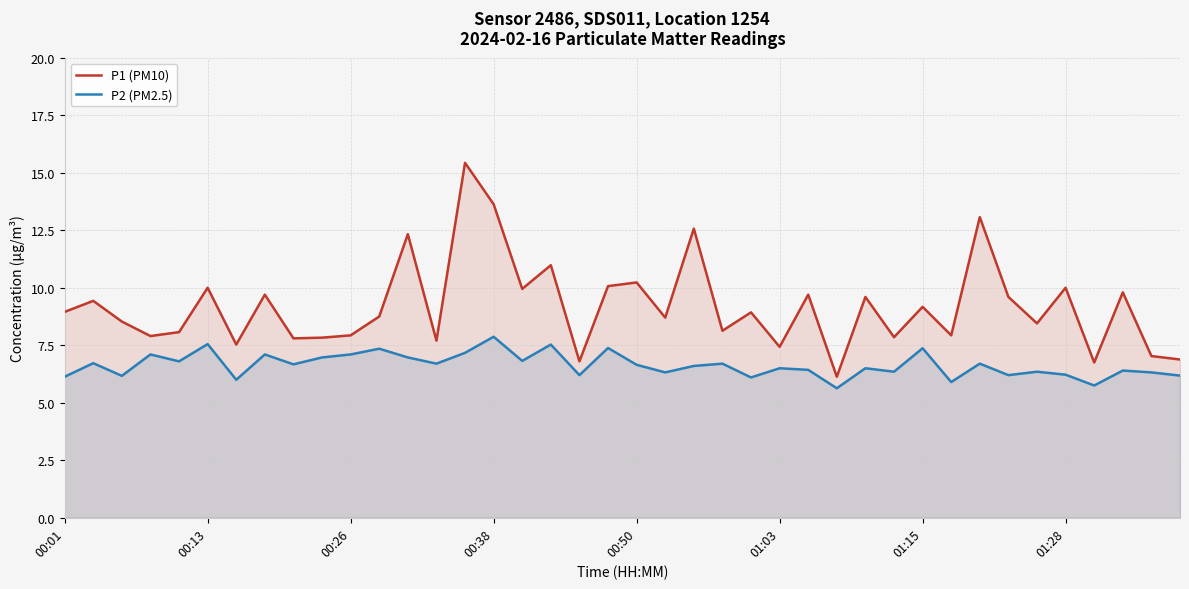

At which category is the sum across all series the highest?

14